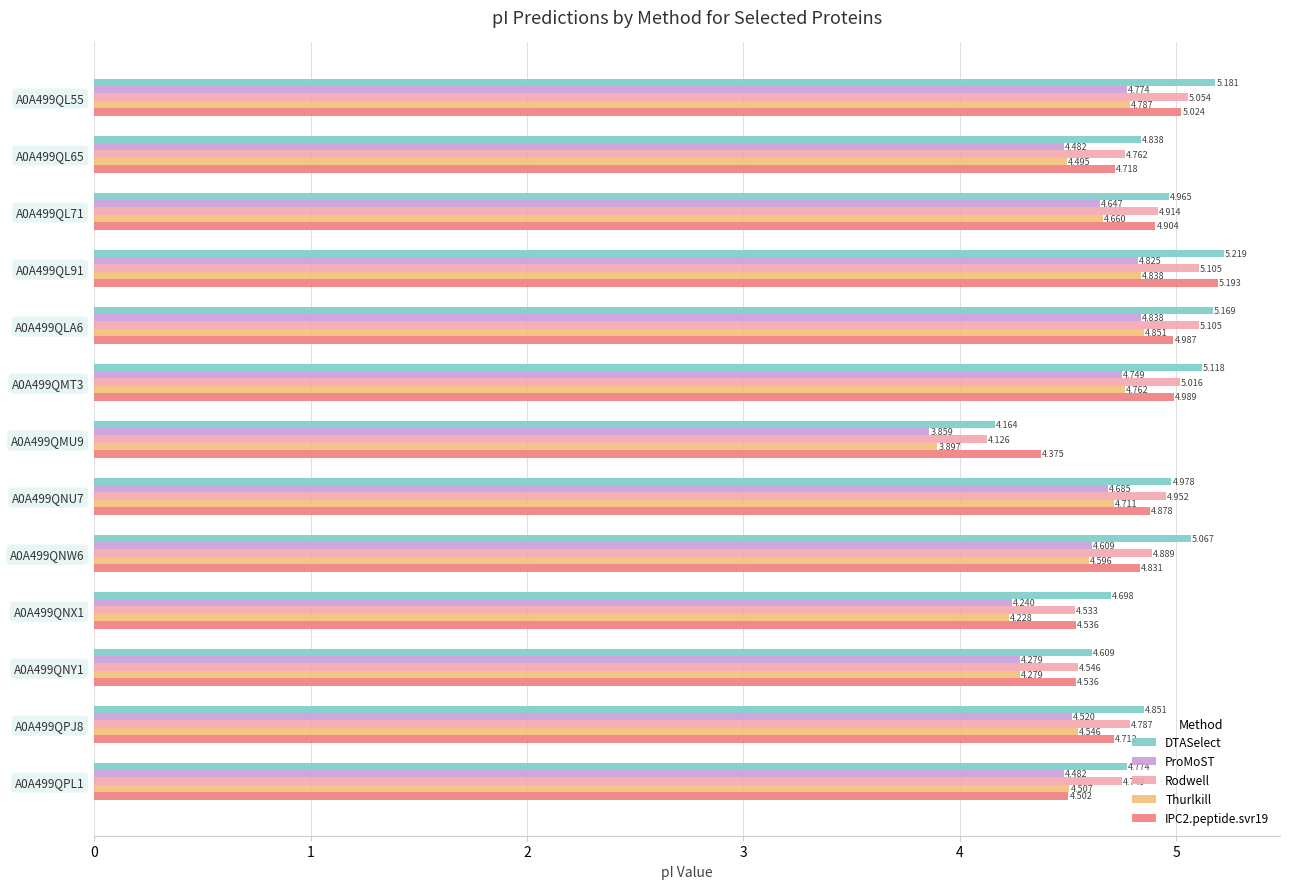

At which label is IPC2.peptide.svr19 closest to 4?

A0A499QMU9